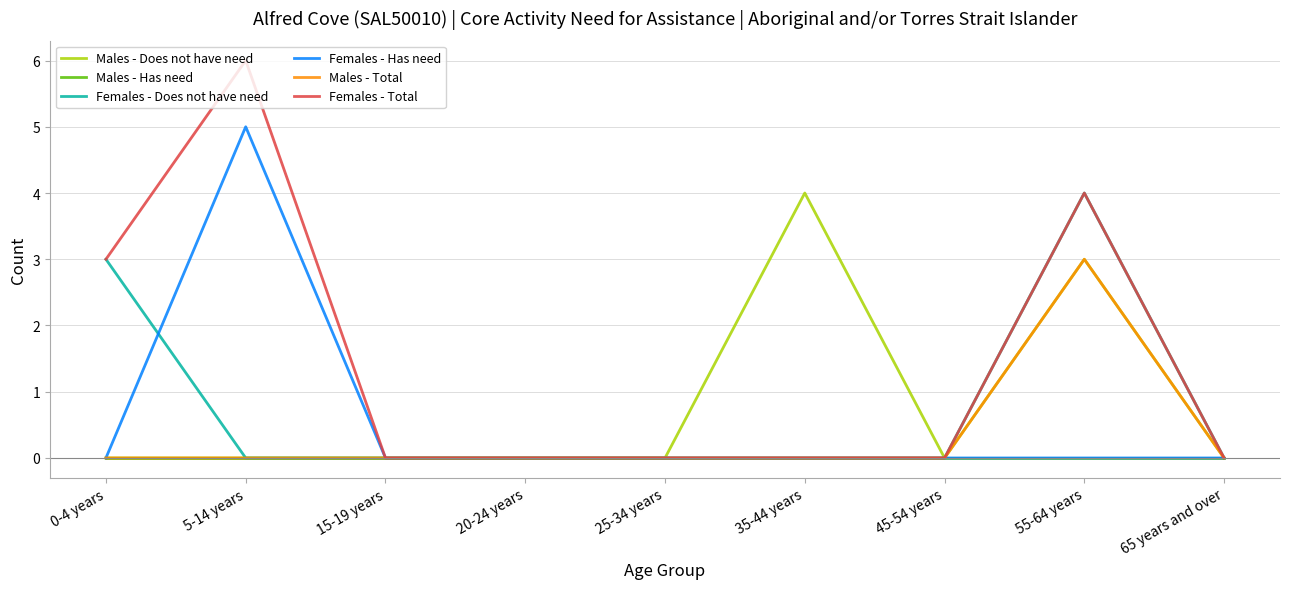

The value of Females - Total at 25-34 years is 0. True or false?

True